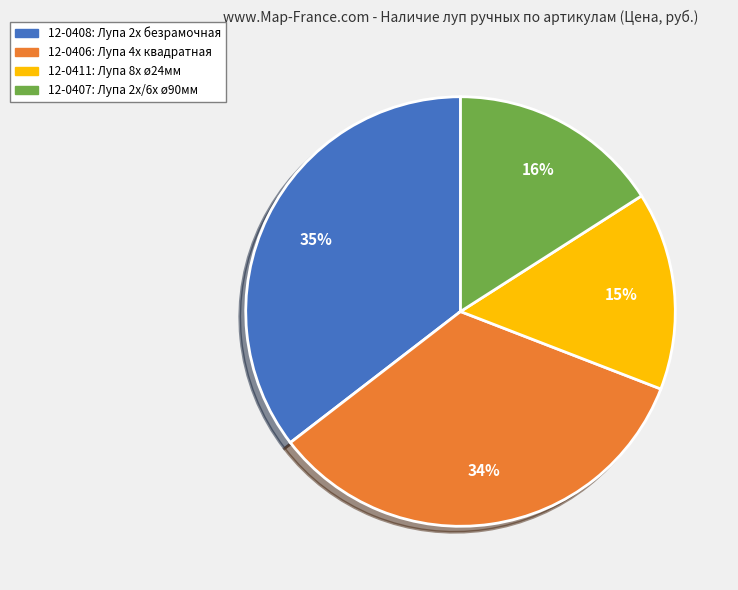

True or false: 12-0407 accounts for 29% of the total.

False